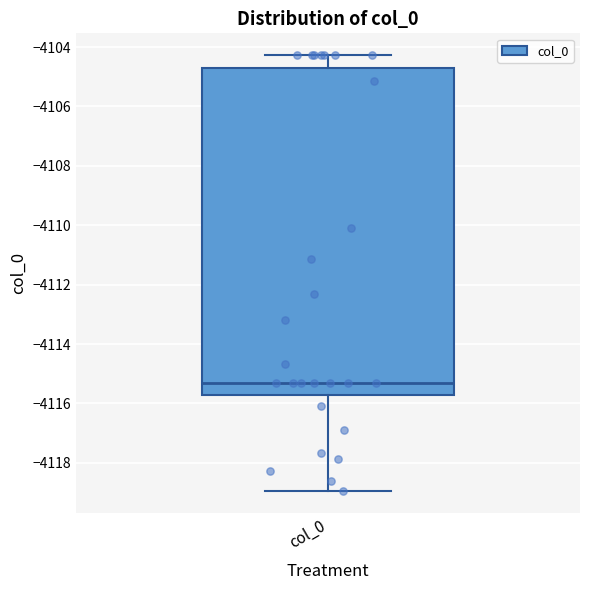

Read this box plot against the y-axis: the position of the median line, the range covered by the box, and the ends of both whiskers. The values are not printed on the chart, so give them approximately, as read against the axis.

median -4115.4, box -4115.8 to -4104.8, whiskers -4119.0 to -4104.2